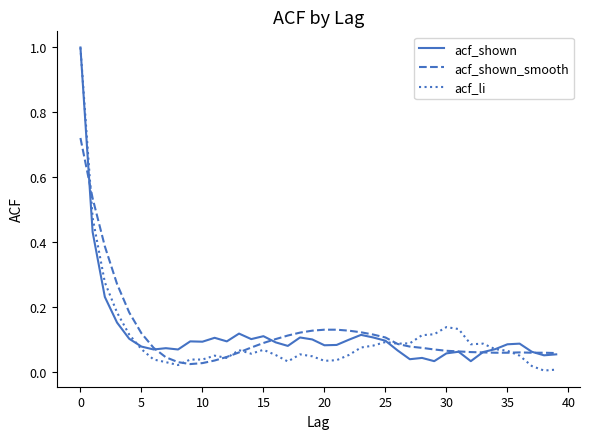

What is the highest value of the acf_shown series?

1.0